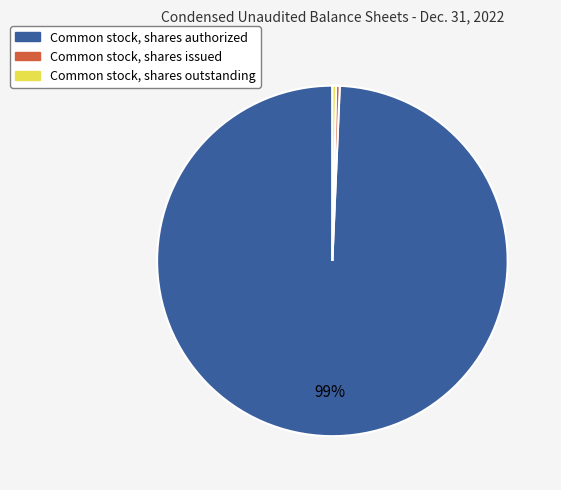

What is the largest slice in the pie chart?

Common stock, shares authorized